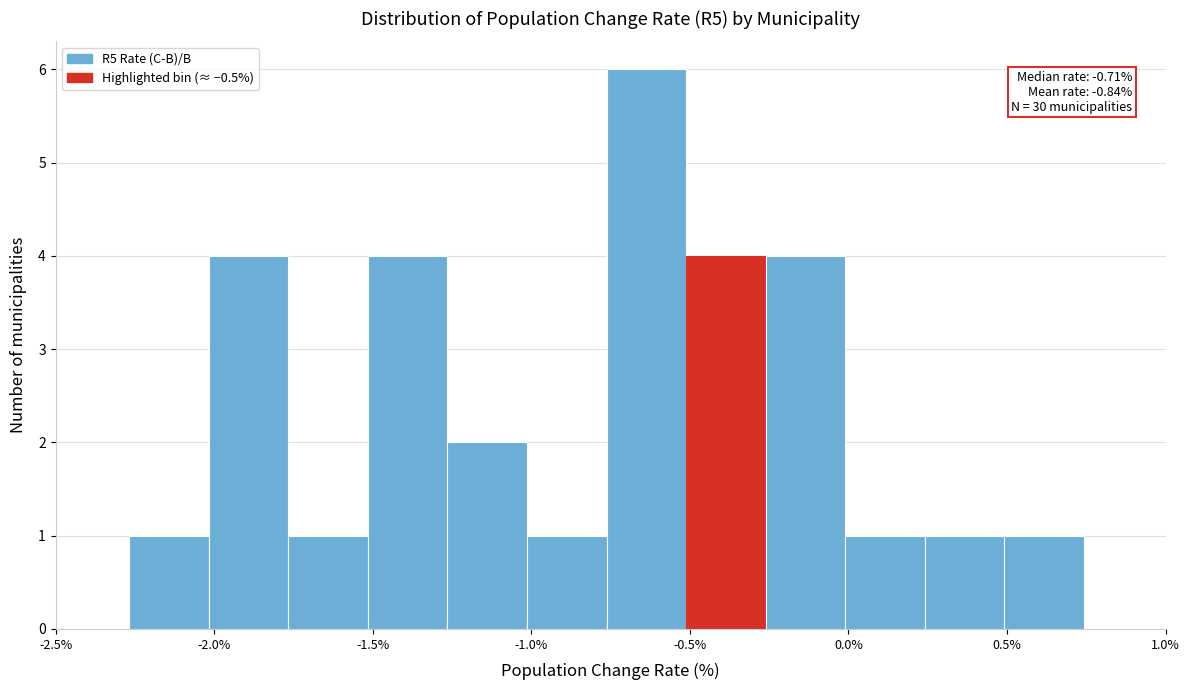

Over which range of the x-axis is the bar tallest?

-0.75 to -0.50